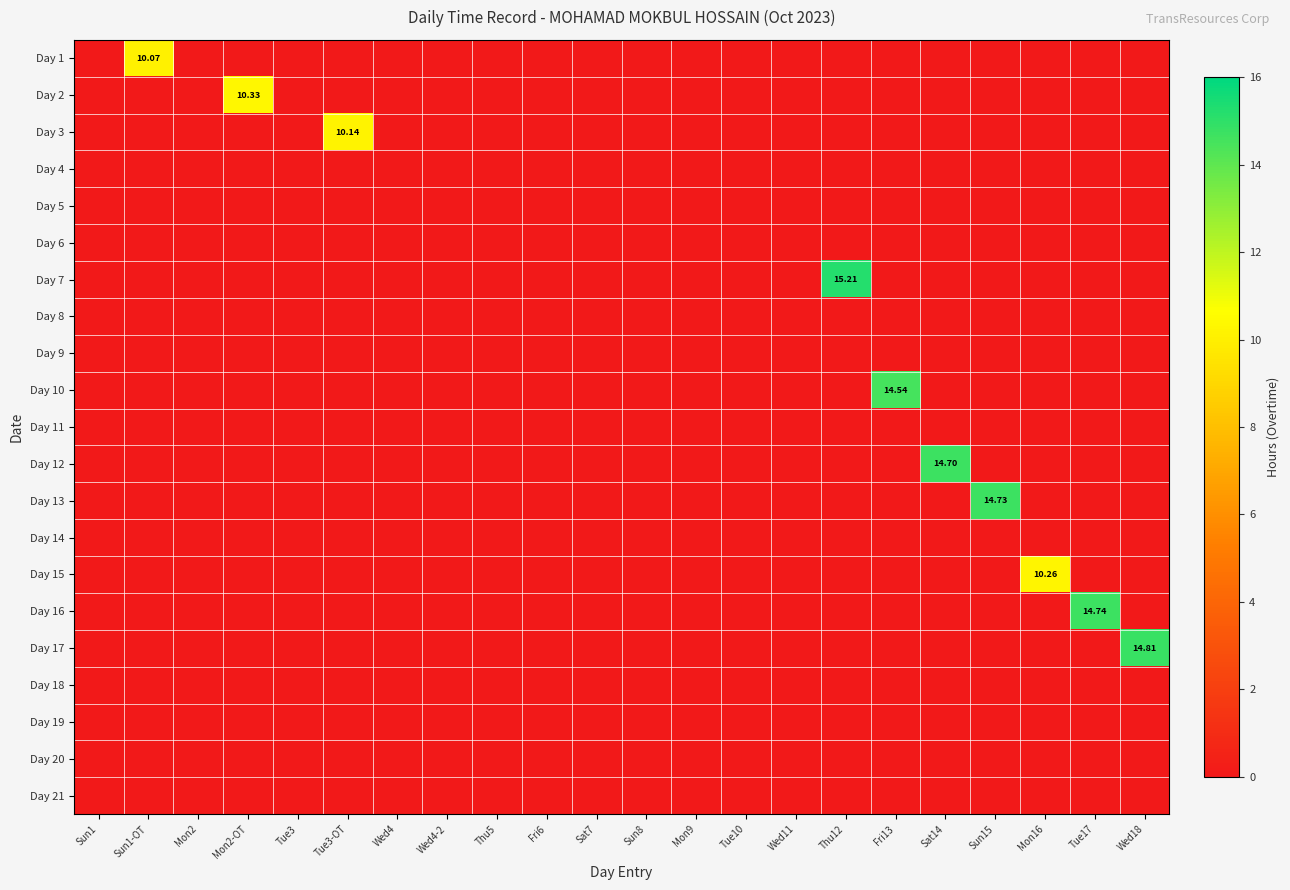

Which series has the largest total across all categories?

Day 7